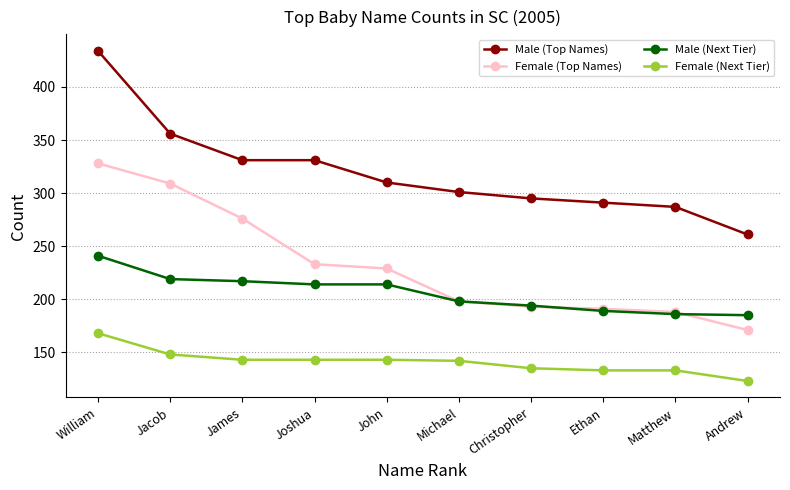

What is the difference between the highest and lowest values at Jacob?

208